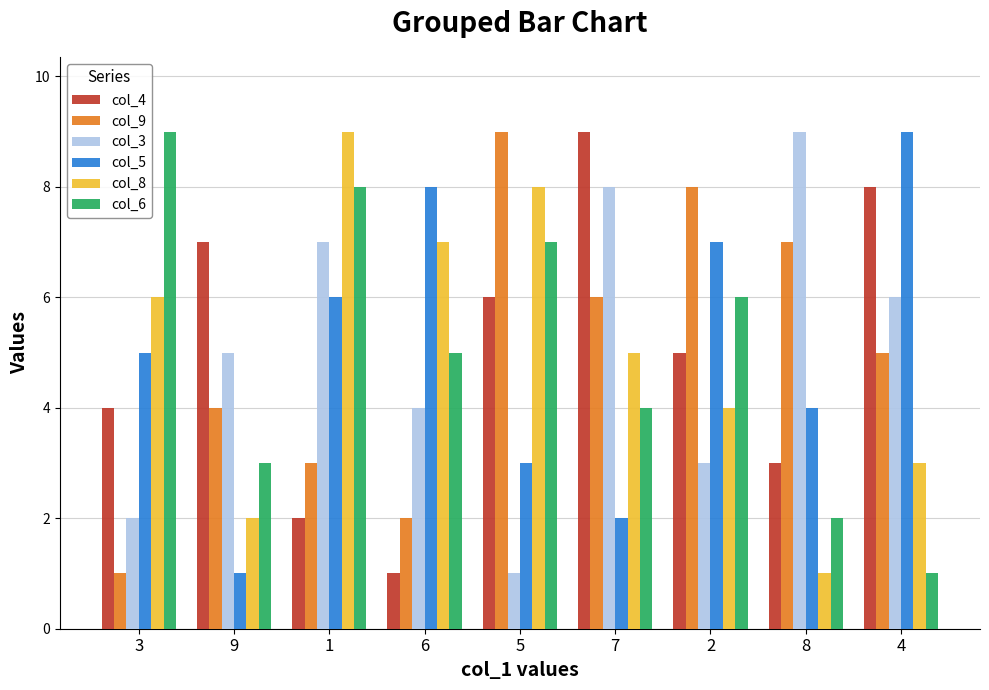

How many col_6 values are between 3 and 7?

5